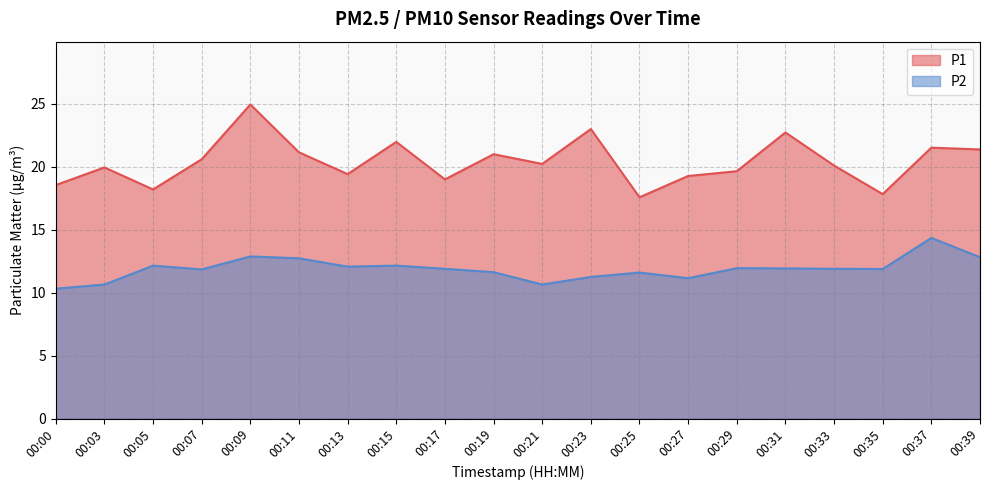

Which series has the largest total across all categories?

P1